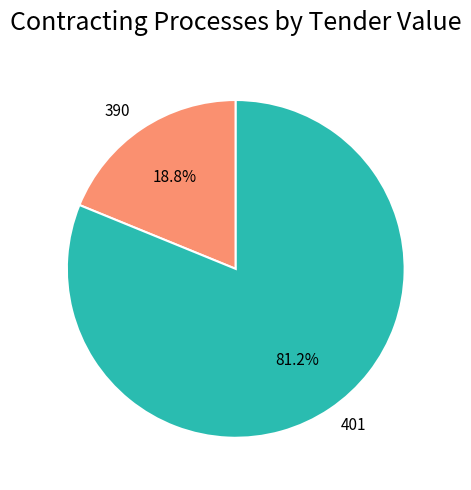

What percentage do 401 and 390 together represent?

100.0%